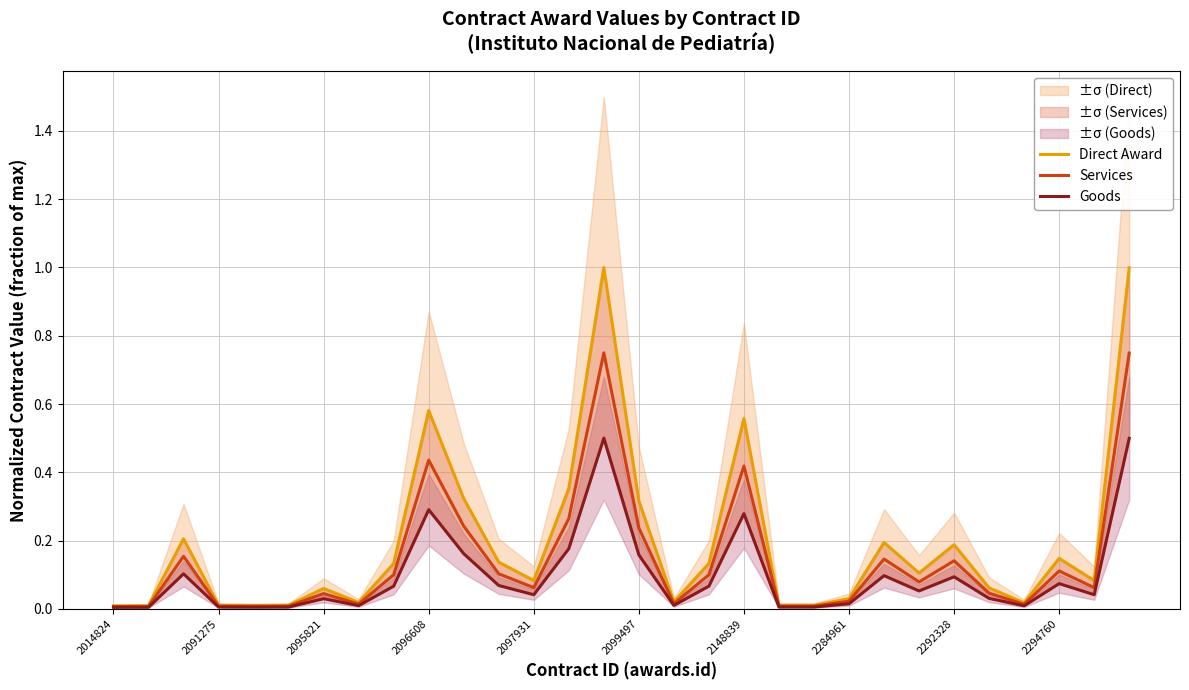

How many lines are shown in the chart?

3